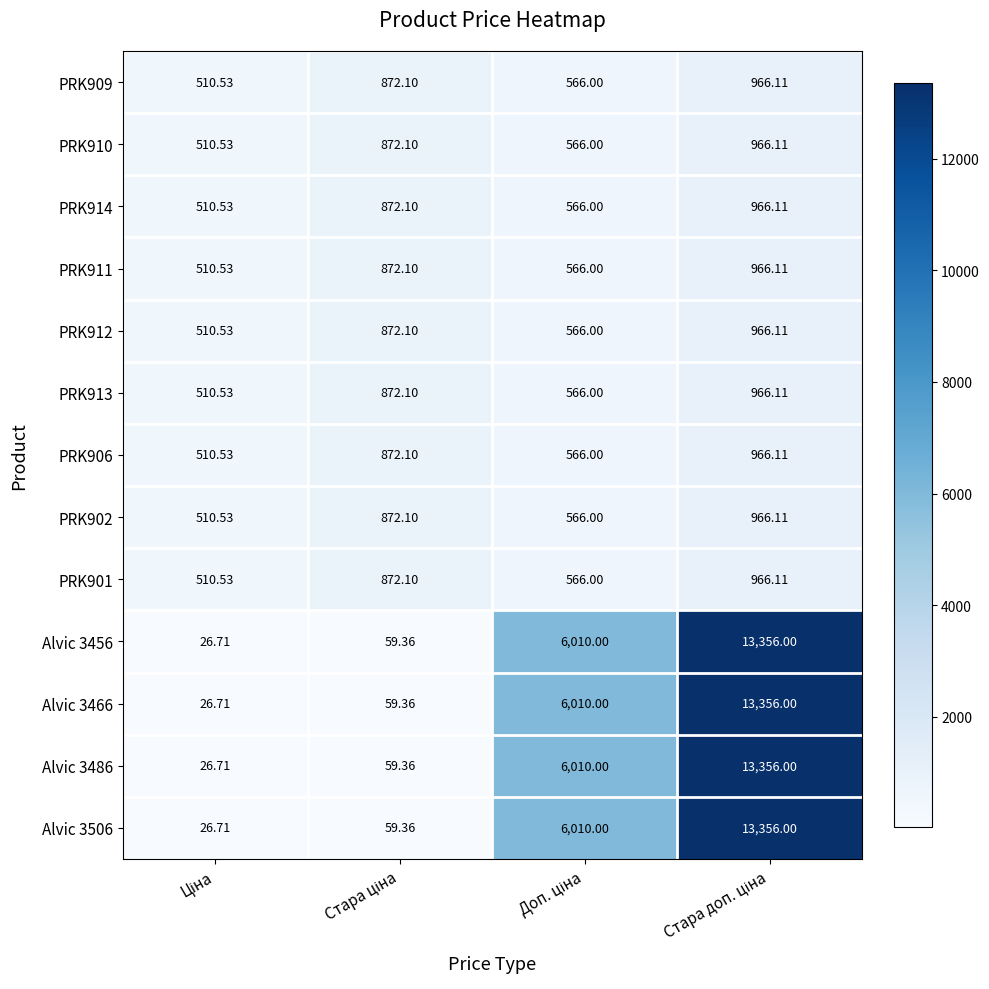

What is the total value across all series at Доп. ціна?

29134.0